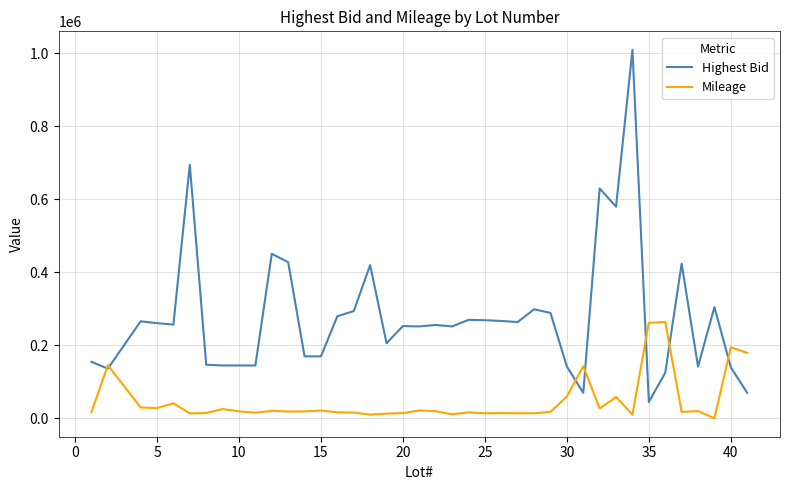

What is the maximum value shown in the chart?

1010000